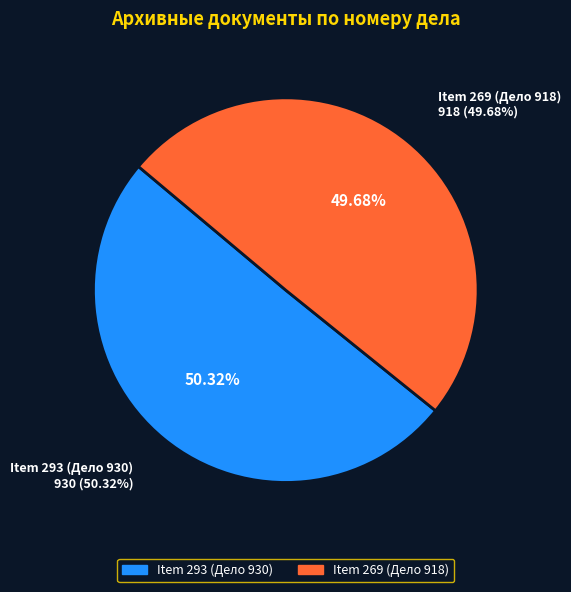

Does any single category account for the majority?

Yes